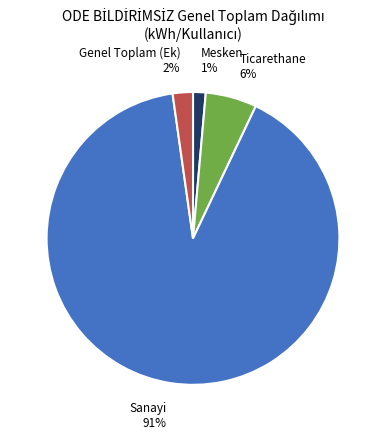

Is there any slice that represents more than half of the pie?

Yes